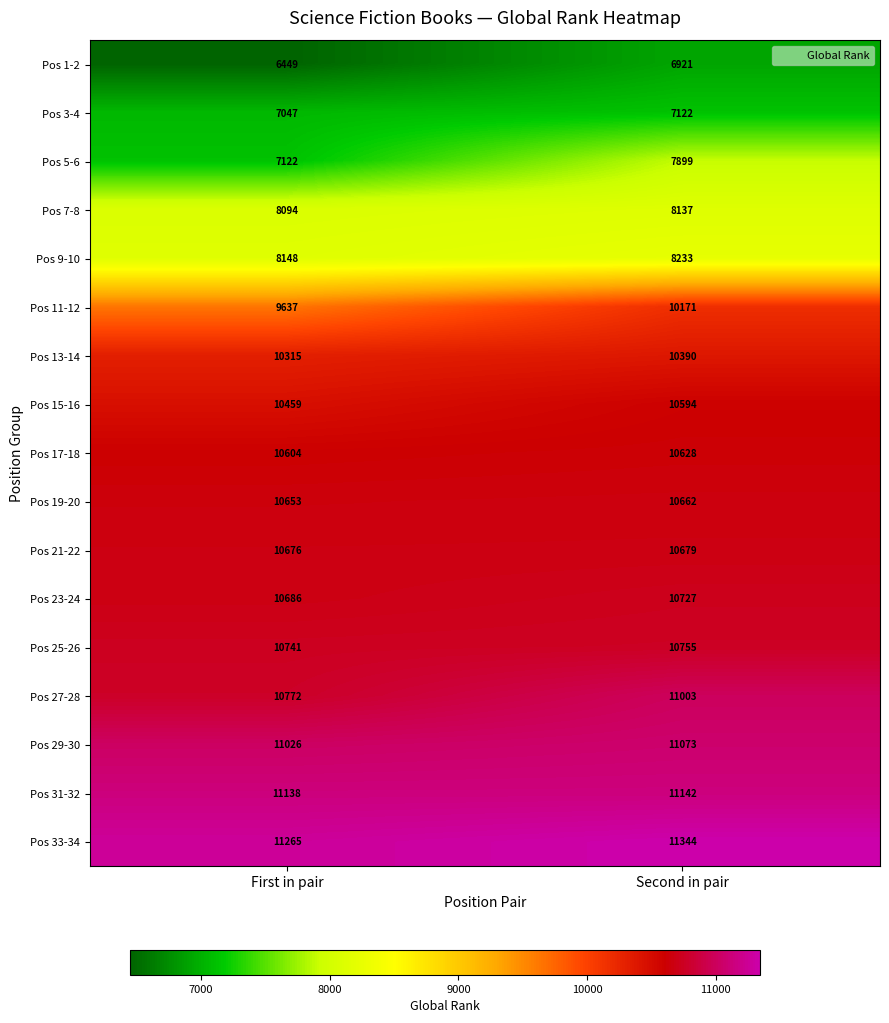

What is the difference between the highest and lowest values at First in pair?

4816